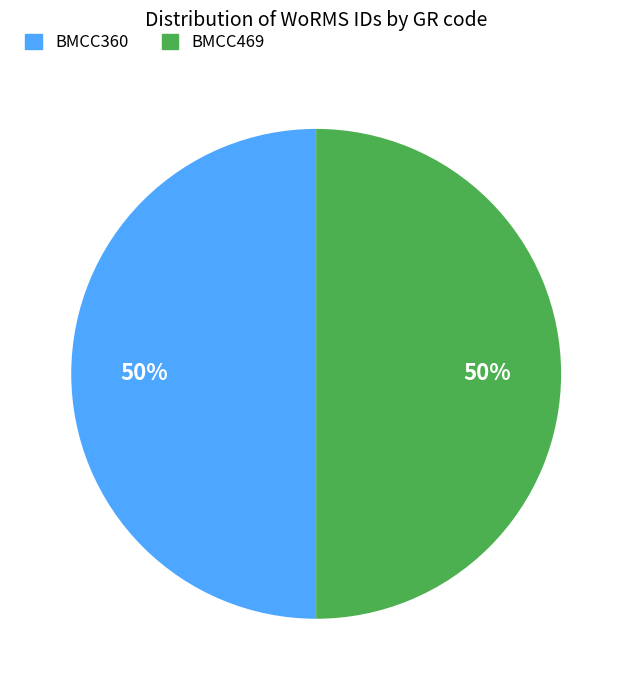

Is the sum of BMCC360 and BMCC469 greater than half?

Yes